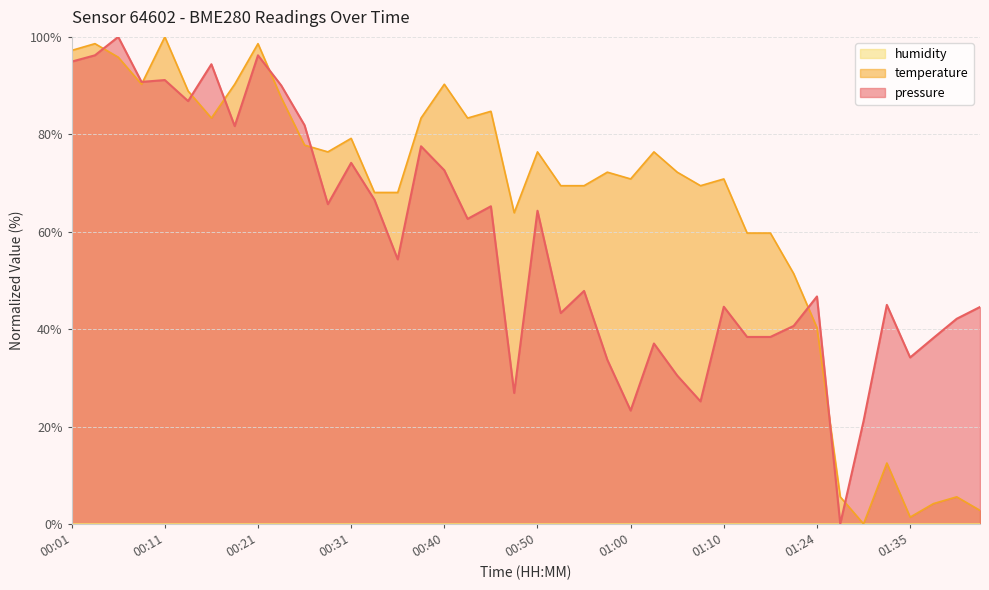

How many values in temperature are above zero?

39